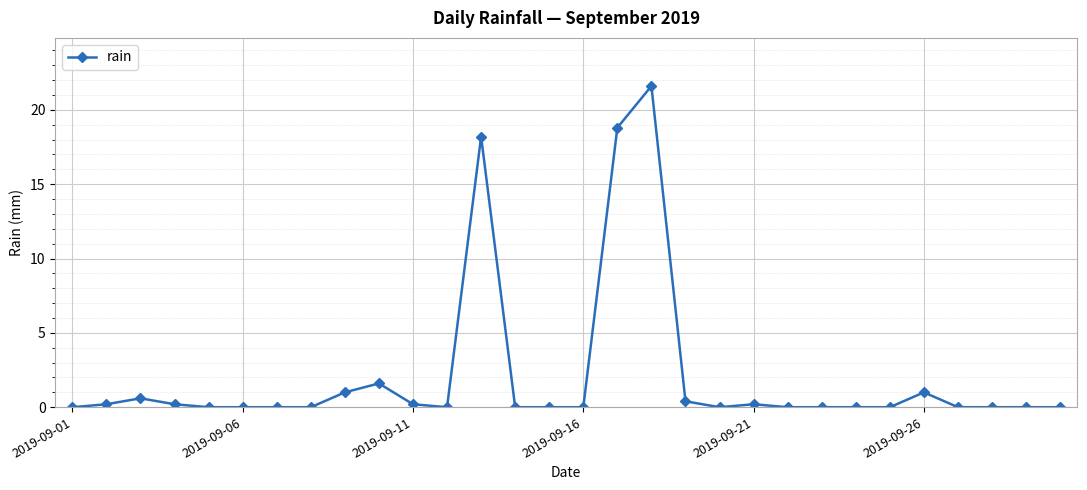

What is the difference between the second highest and second lowest values?

18.8